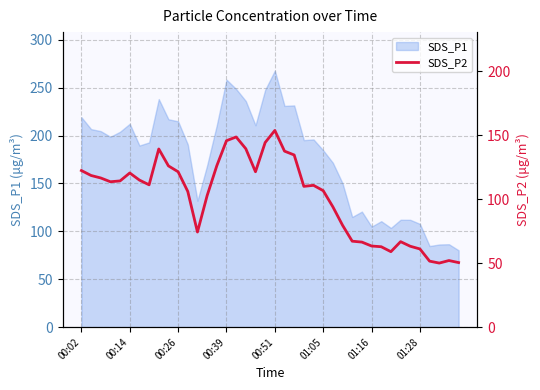

Which has a higher value, 34 or 13?

13